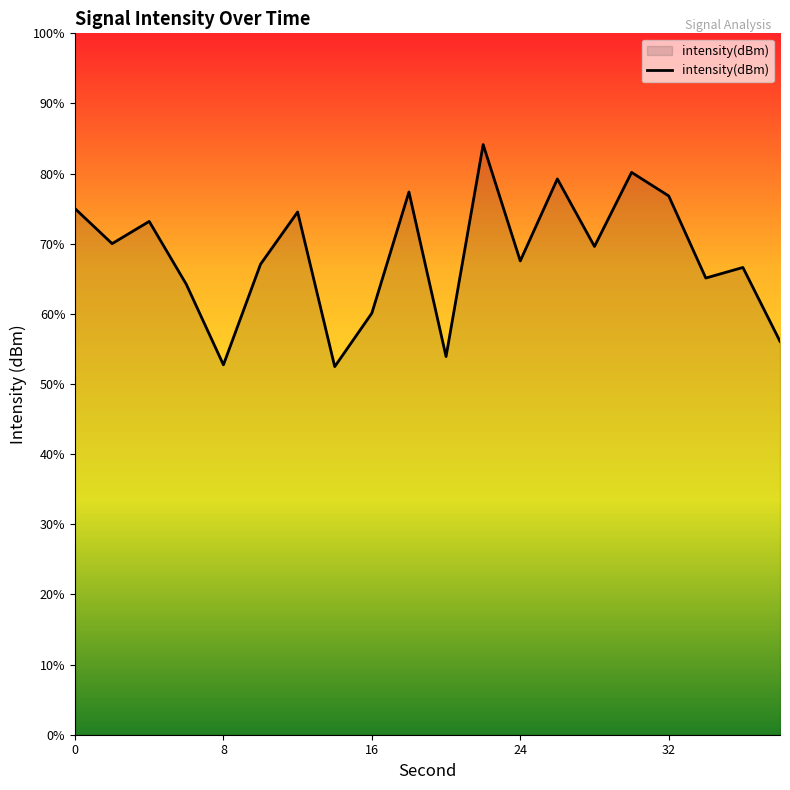

Does the chart display data point markers on the line(s)?

No